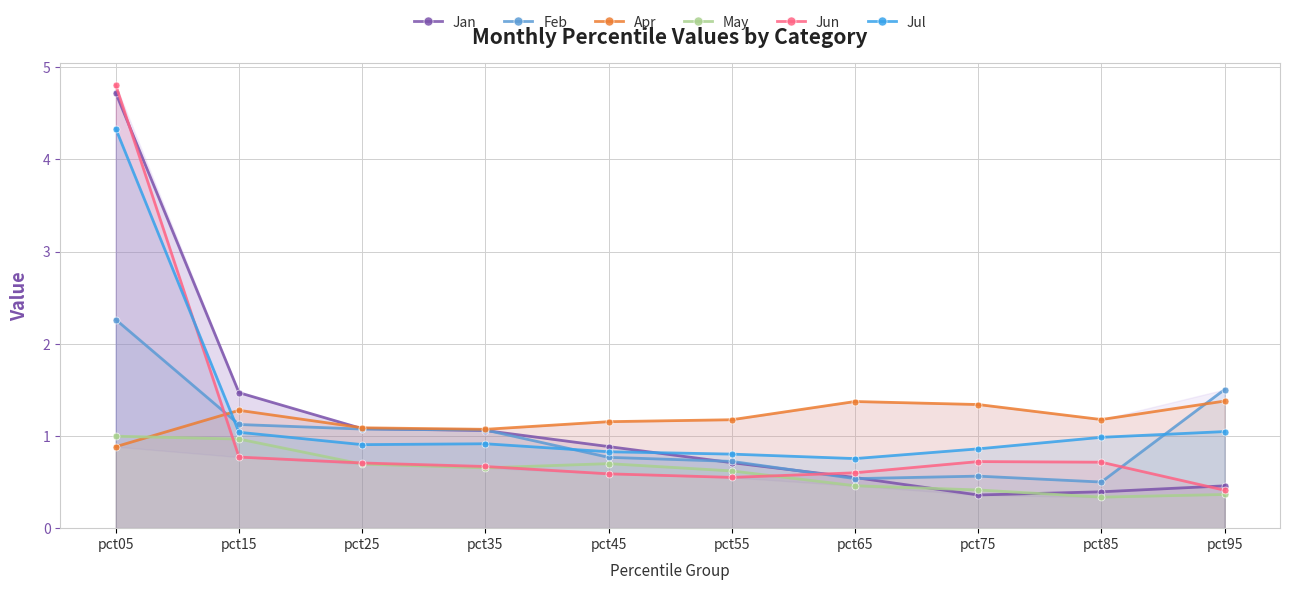

What is the spread (max minus min) of values at pct85?

0.8